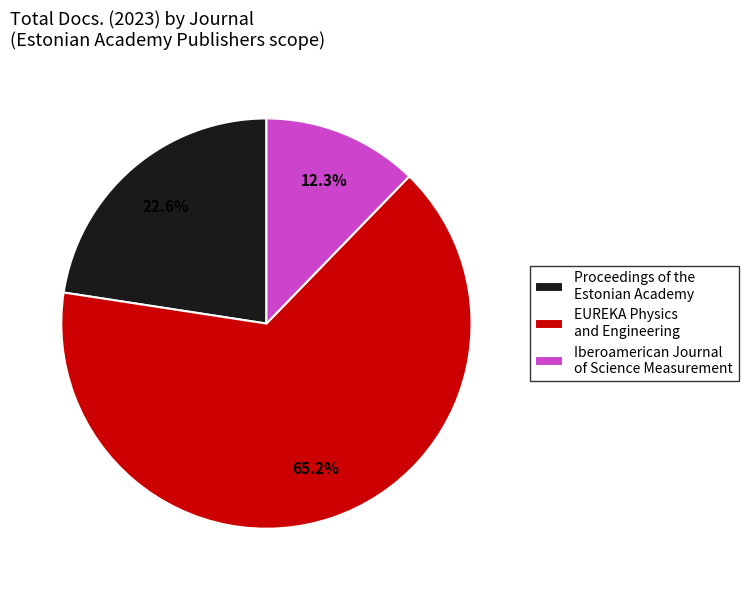

Combined, do Iberoamerican Journal of Science Measurement and Proceedings of the Estonian Academy account for over 50%?

No